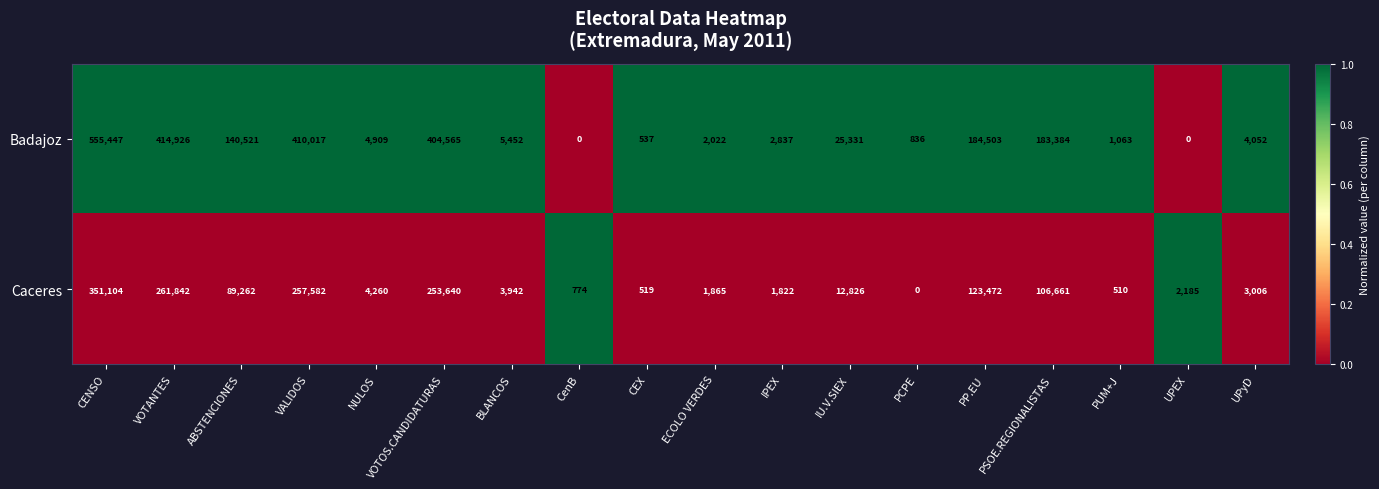

At which category is the sum across all series the highest?

CENSO